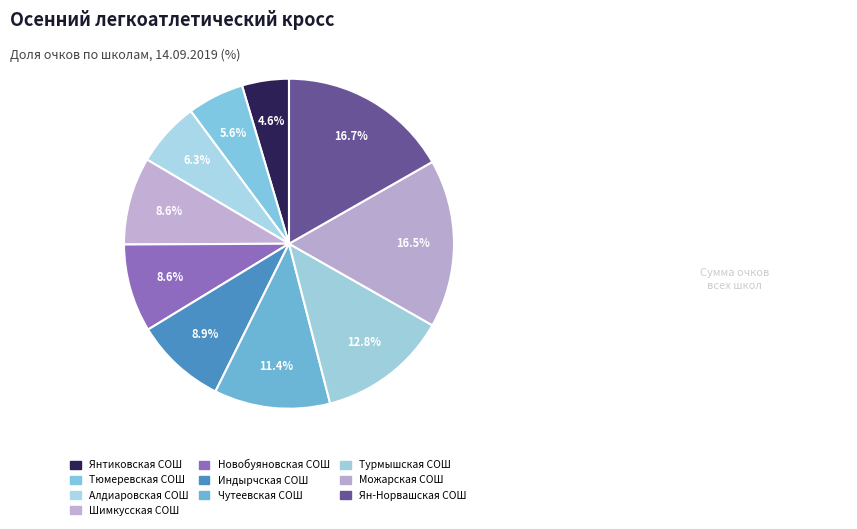

How many segments does this pie chart have?

10